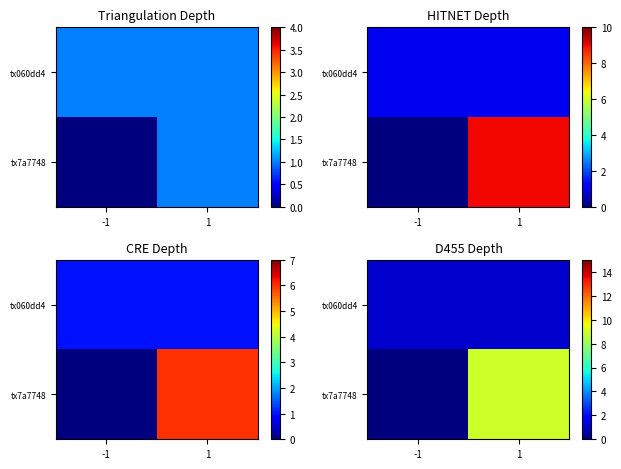

Which category has the highest value in the tx7a7748 series?

1